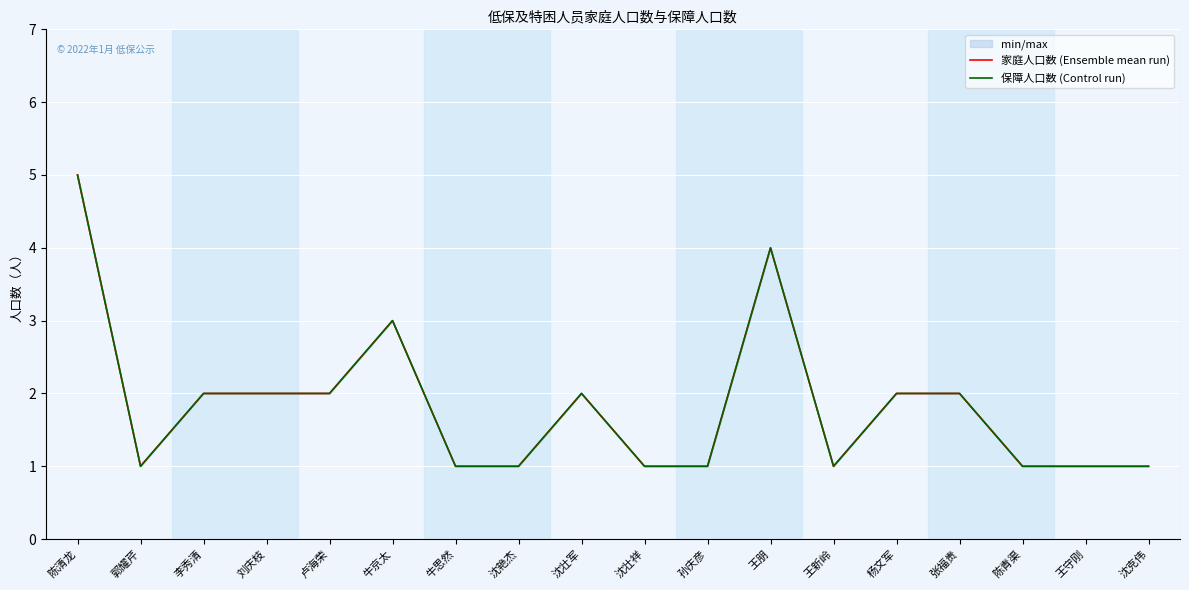

What is the label of the 10th point from the left?

沈壮祥